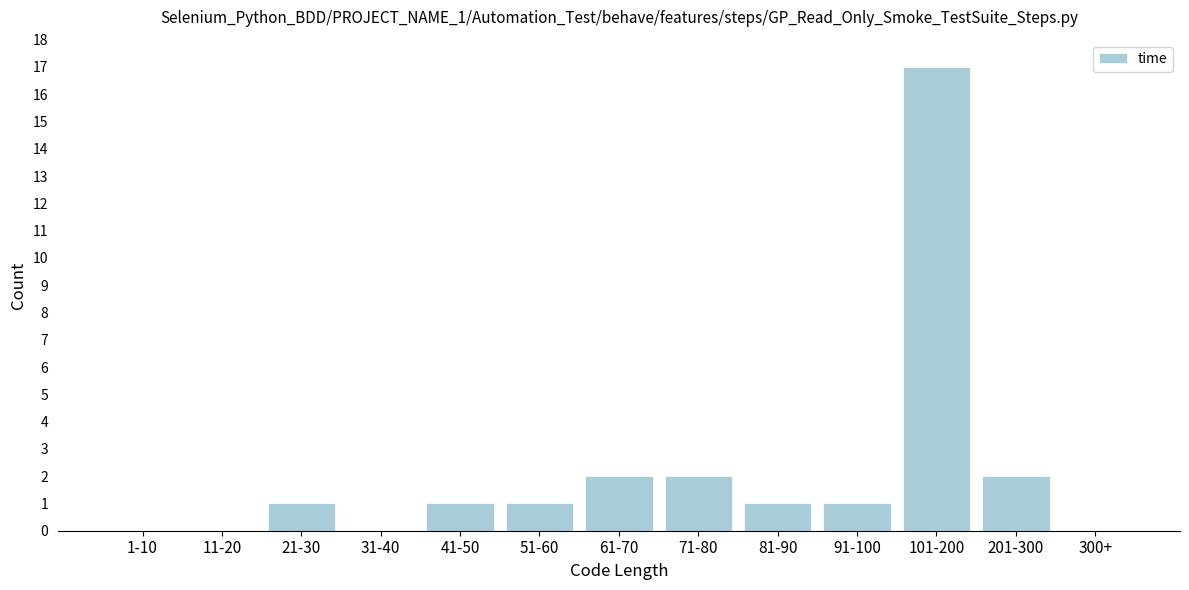

Reading left to right, list all the values displayed in this chart.

1-10=0	11-20=0	21-30=1	31-40=0	41-50=1	51-60=1	61-70=2	71-80=2	81-90=1	91-100=1	101-200=17	201-300=2	300+=0